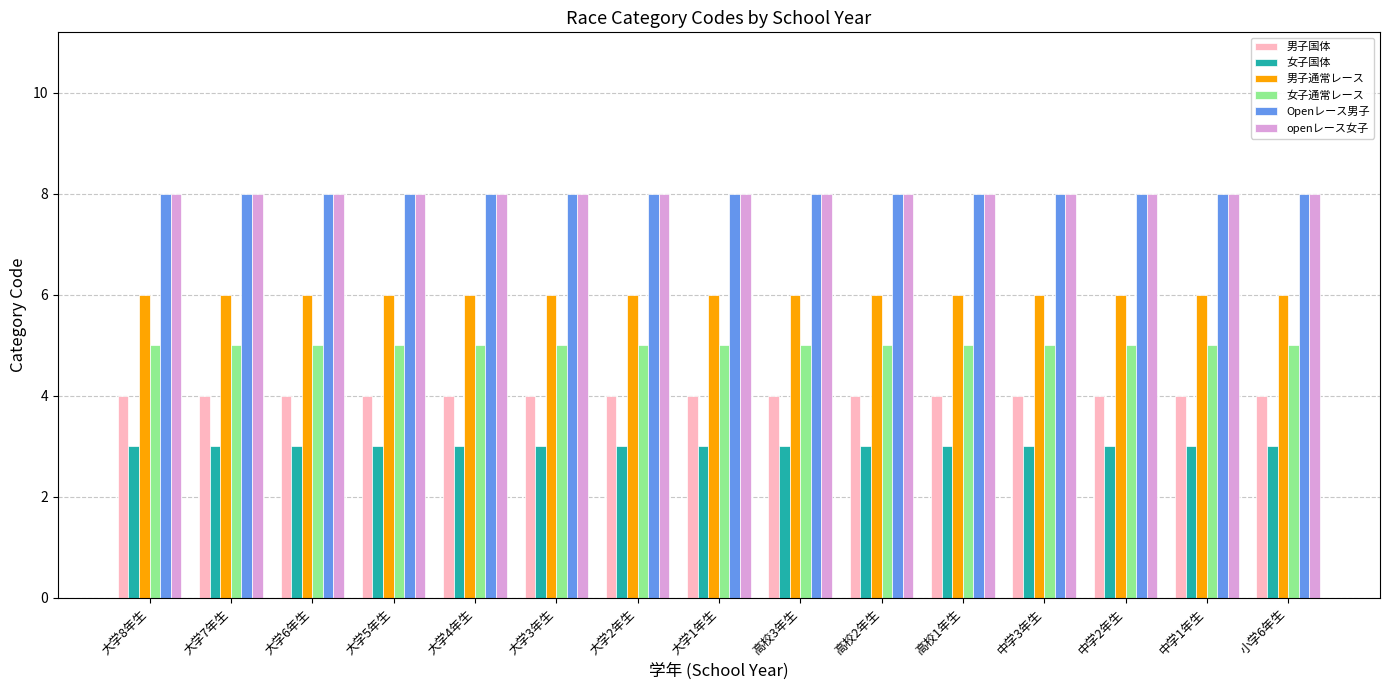

What is the value of the Openレース男子 bar at the 4th from the left?

8